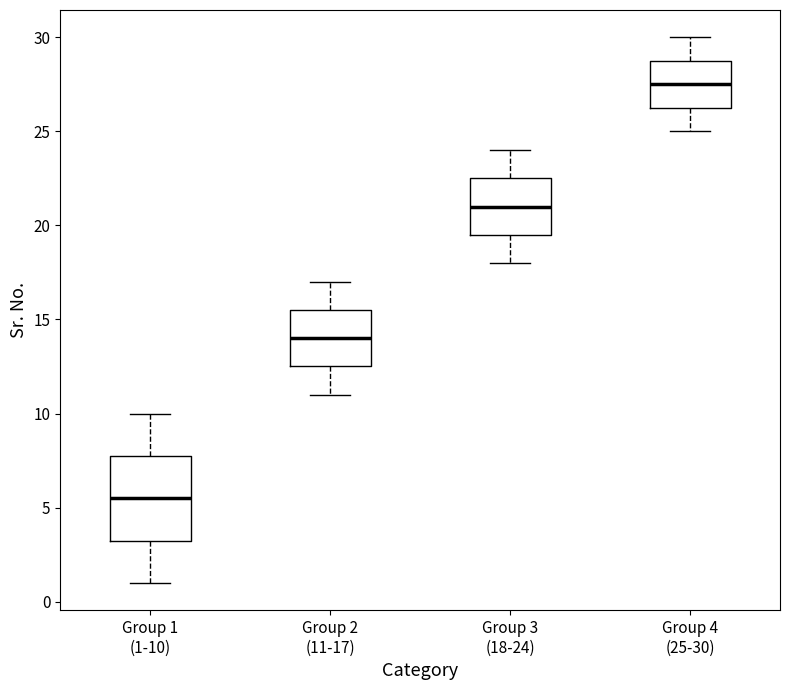

Which box's median line is the lowest?

Group 1 (1-10)